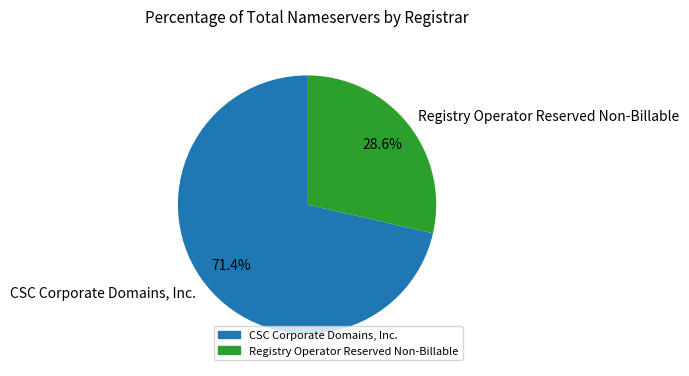

Is it true that CSC Corporate Domains, Inc. is 71% of the pie?

True